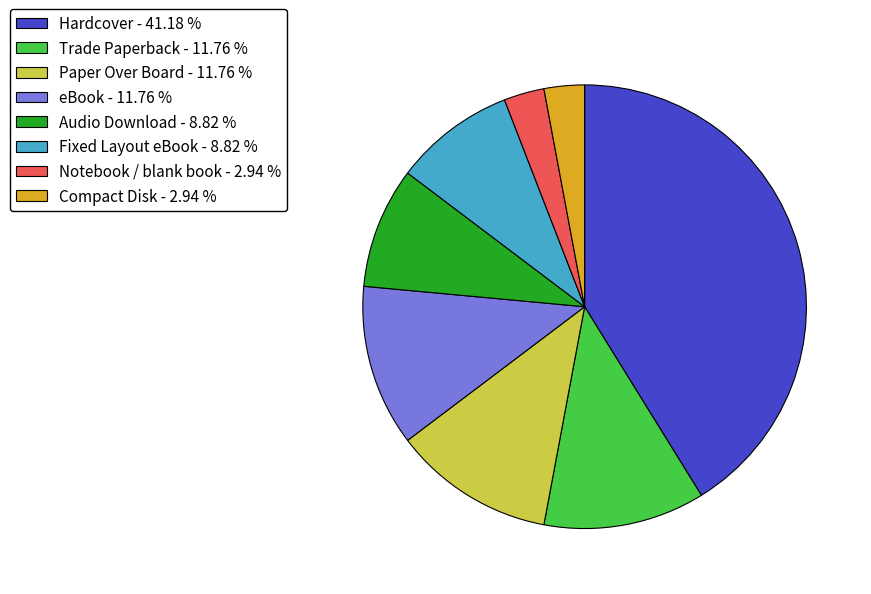

The eBook slice represents 12% of the pie. True or false?

True